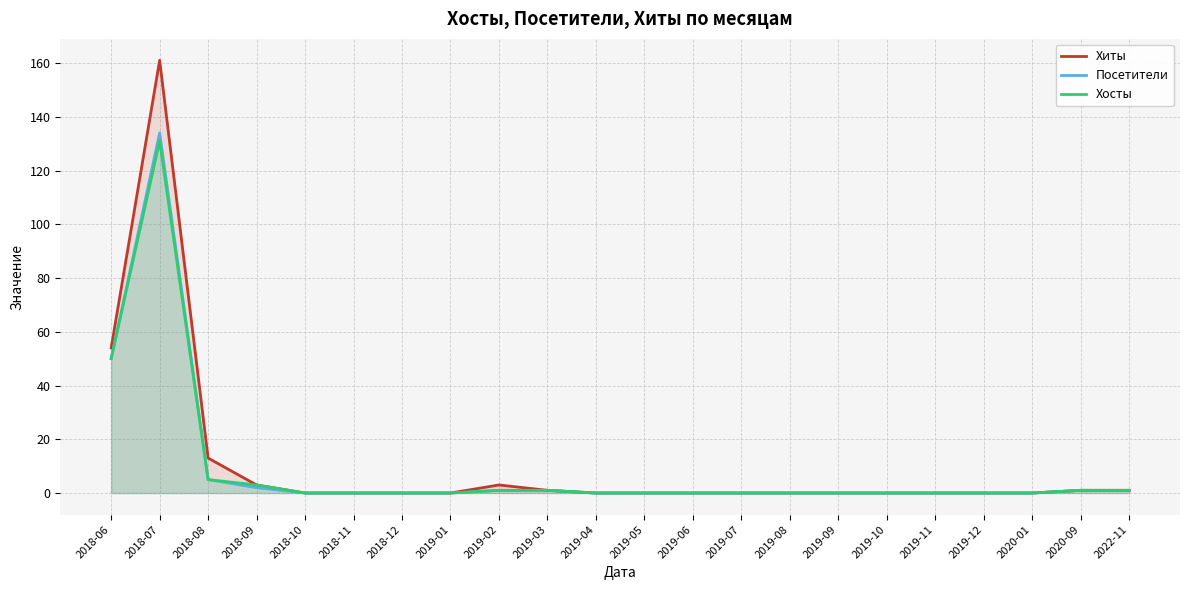

True or false: Посетители and Хиты cross at least once.

False